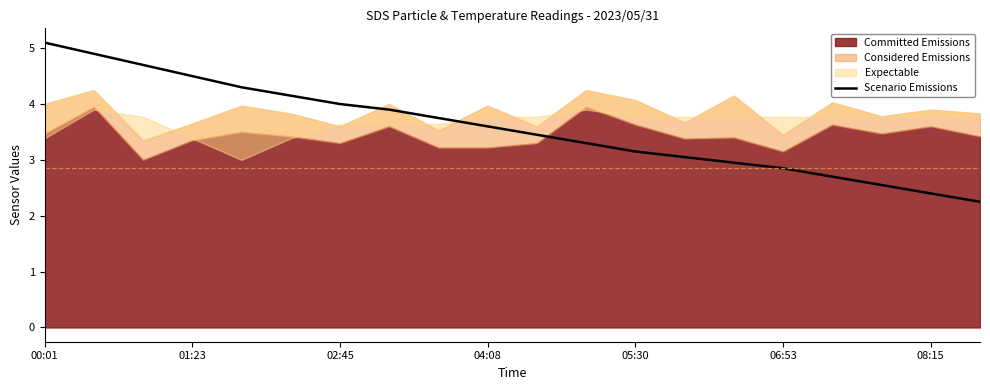

How many data points are less than 3?

6